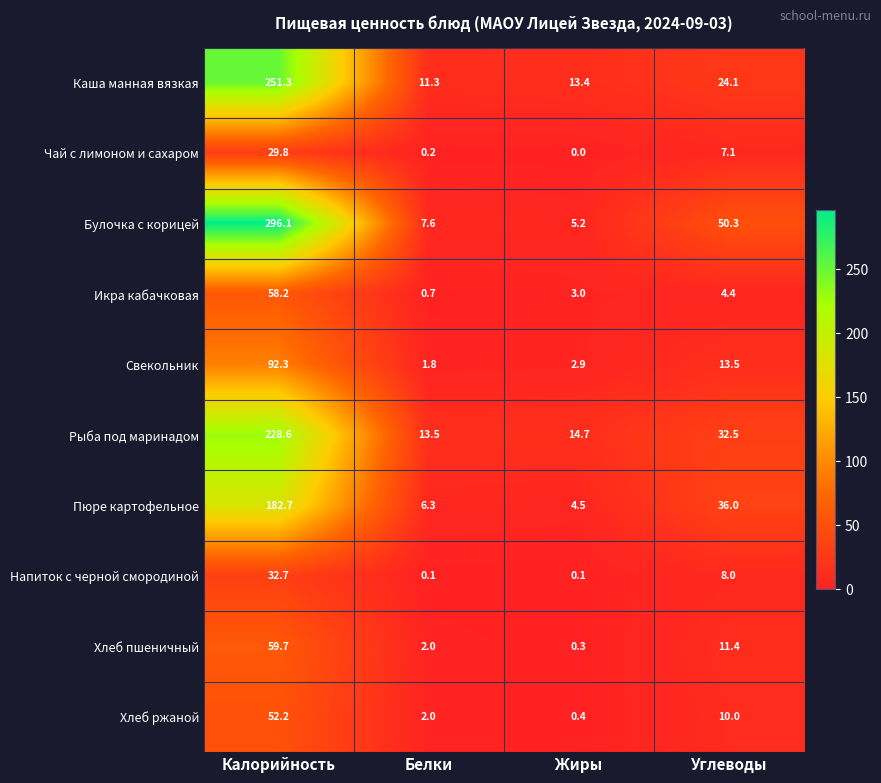

Is it true that Икра кабачковая equals 0.7 at Жиры?

False